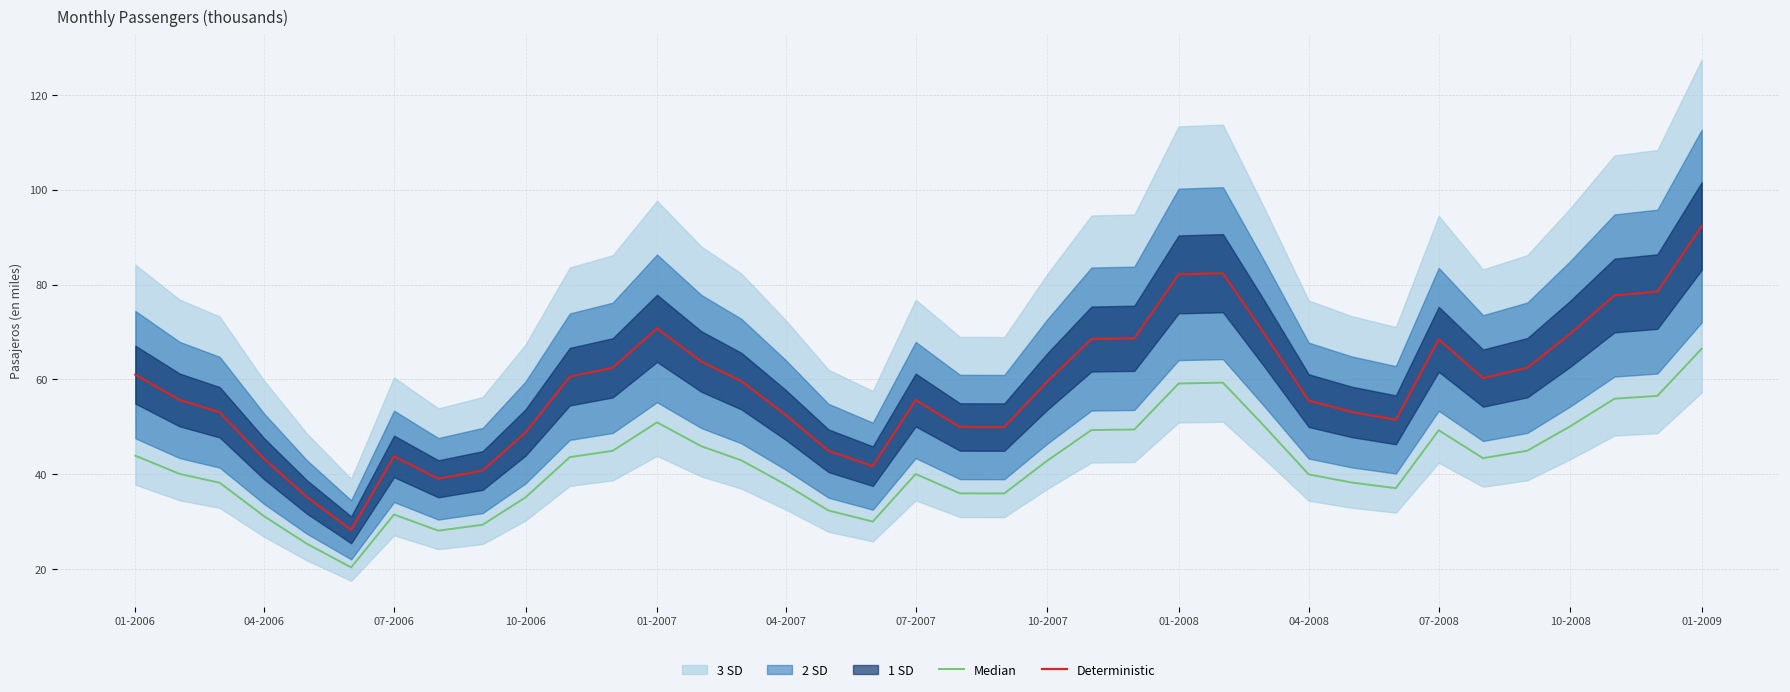

What is the minimum value for Deterministic?

28.3